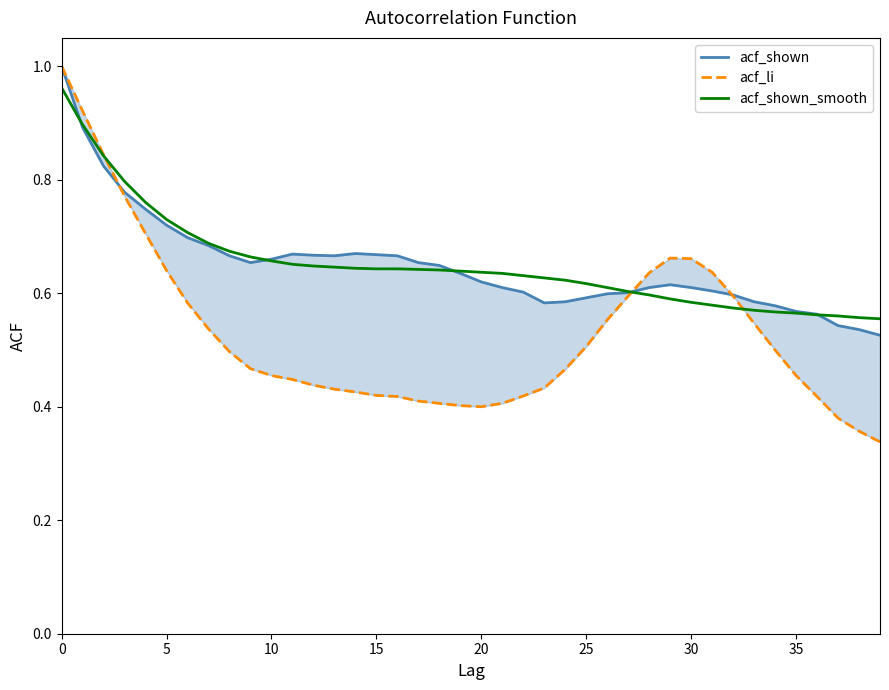

Rank the series by their maximum value, from lowest to highest.

acf_shown_smooth, acf_shown, acf_li